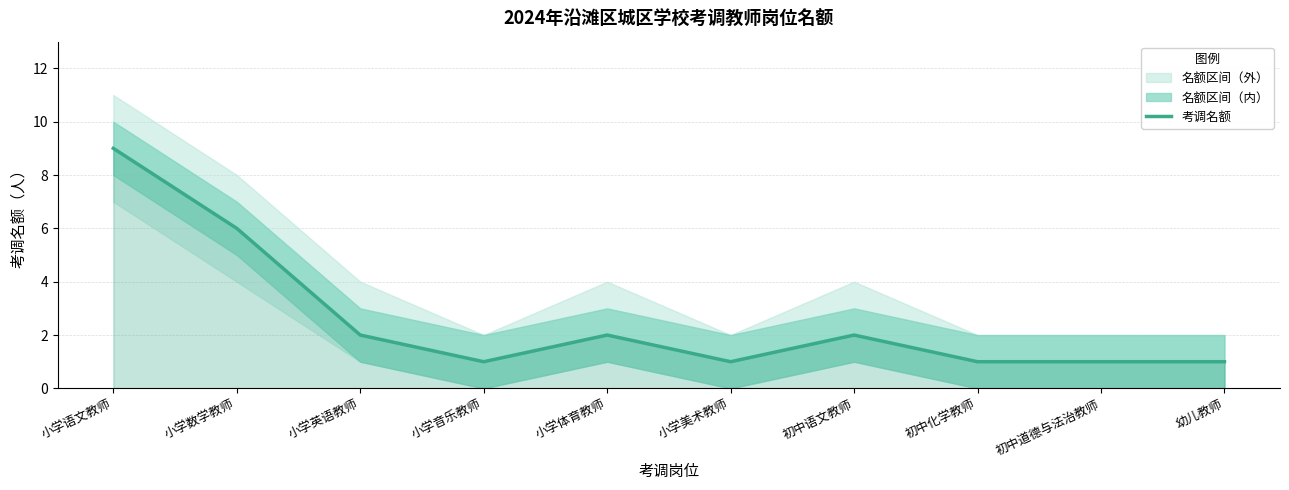

How many data points are less than 2?

5